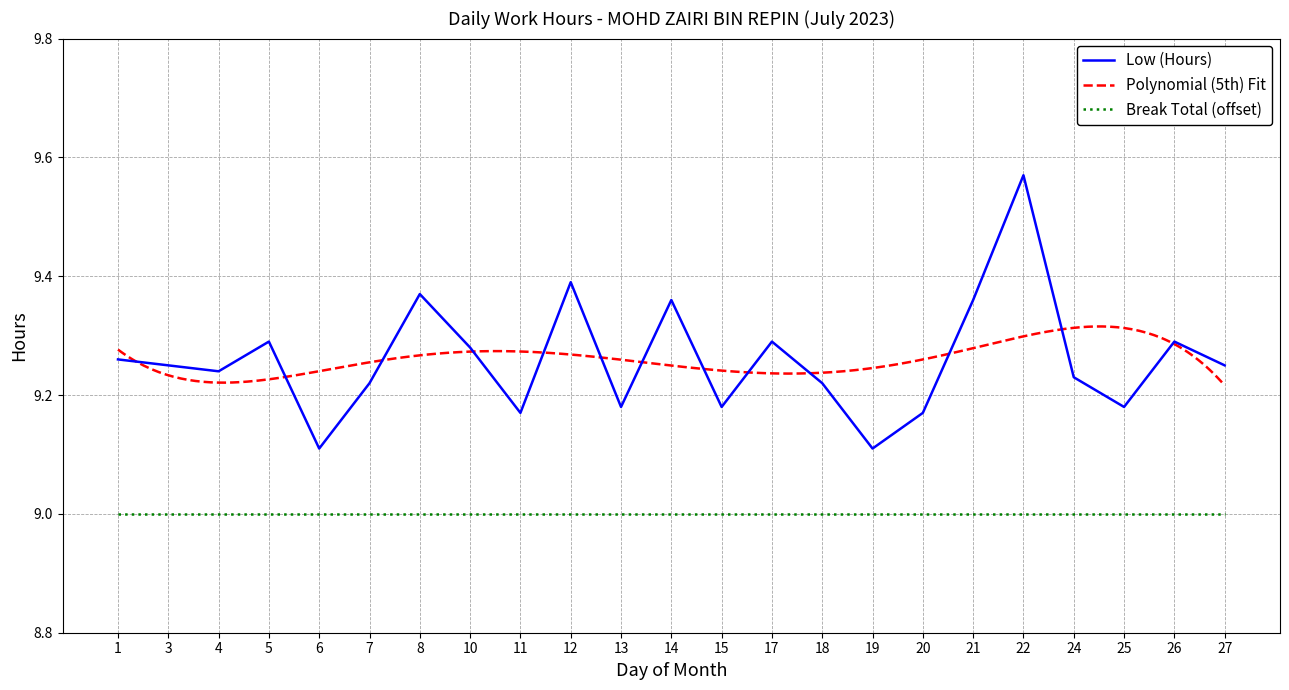

Reading left to right, transcribe all the data shown in this chart.

1=9.3	3=9.2	4=9.2	5=9.3	6=9.1	7=9.2	8=9.4	10=9.3	11=9.2	12=9.4	13=9.2	14=9.4	15=9.2	17=9.3	18=9.2	19=9.1	20=9.2	21=9.4	22=9.6	24=9.2	25=9.2	26=9.3	27=9.2